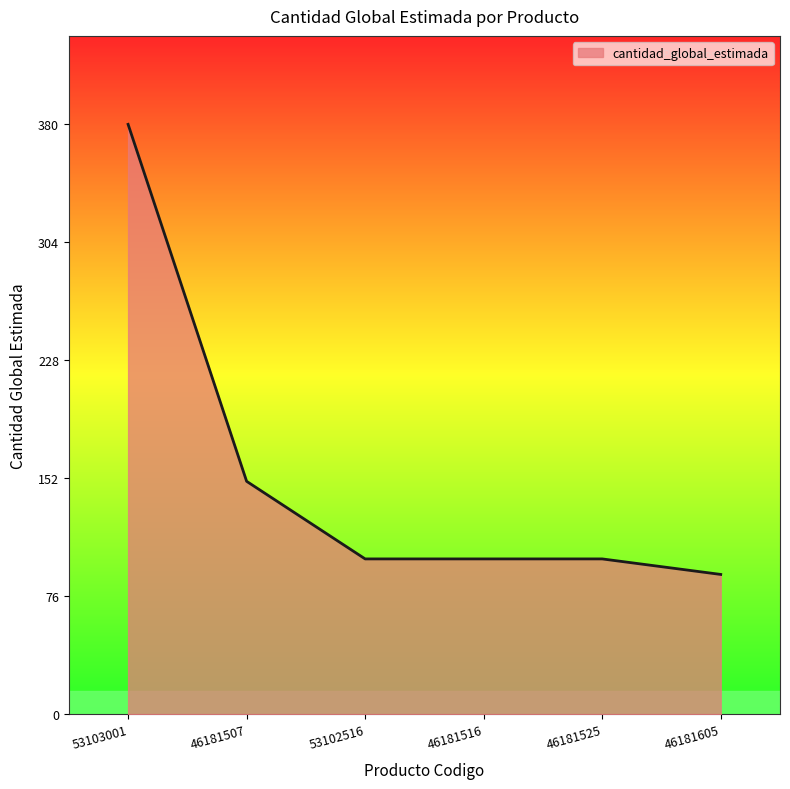

What is the ratio of the value at 46181516 to the value at 46181605?

1.1